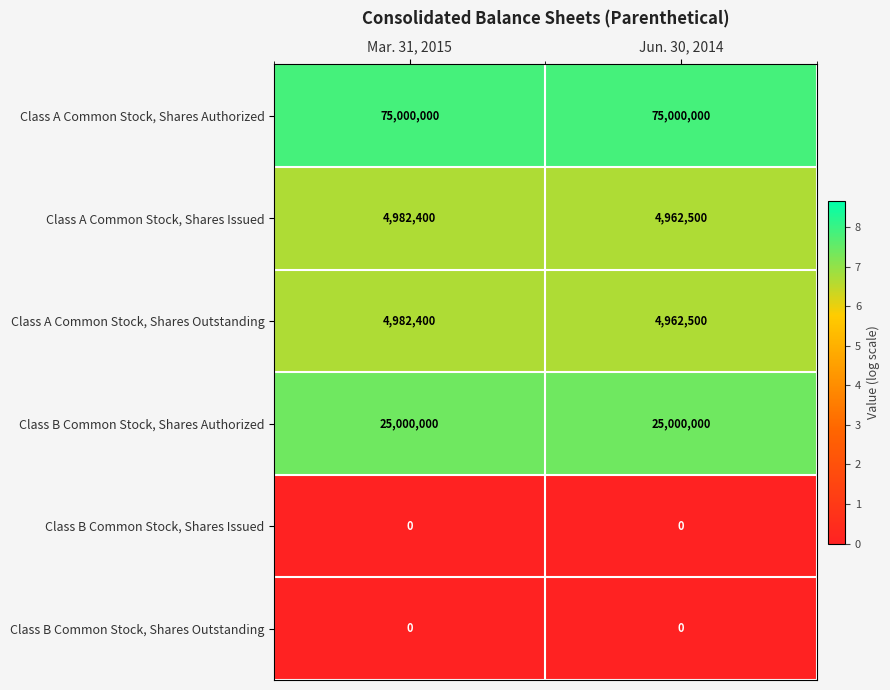

What is the spread (max minus min) of values at Mar. 31, 2015?

75000000